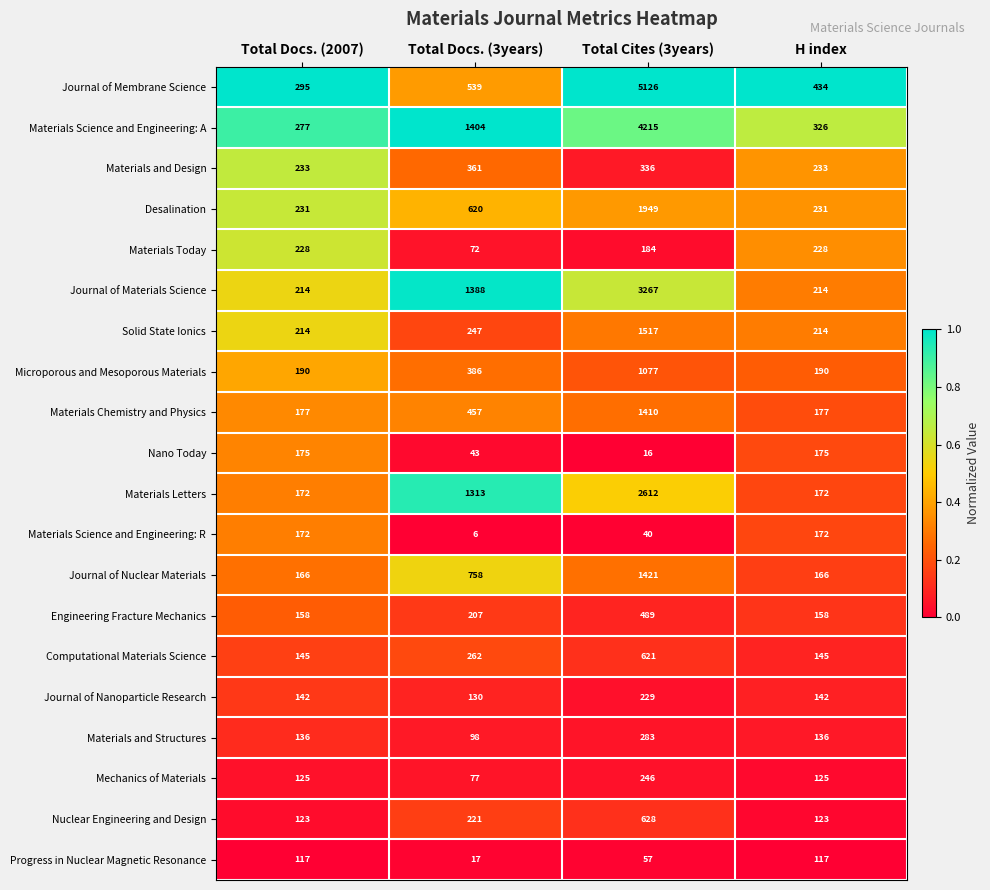

How many Mechanics of Materials values are between 125 and 246?

3